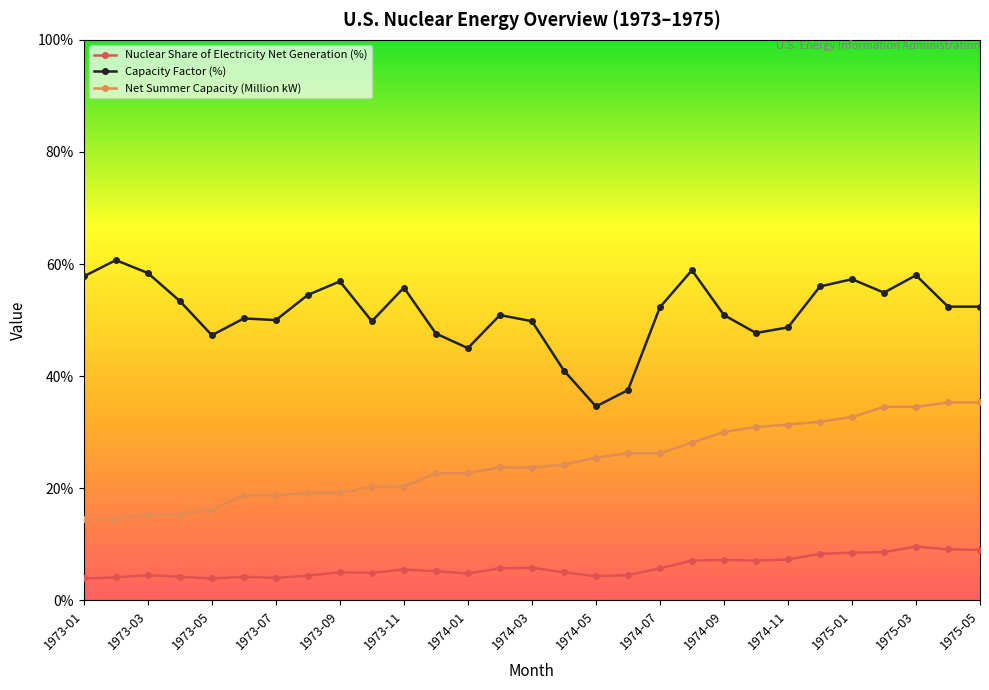

What are all the series names shown in the legend?

Nuclear Share of Electricity Net Generation (%), Capacity Factor (%), Net Summer Capacity (Million kW)